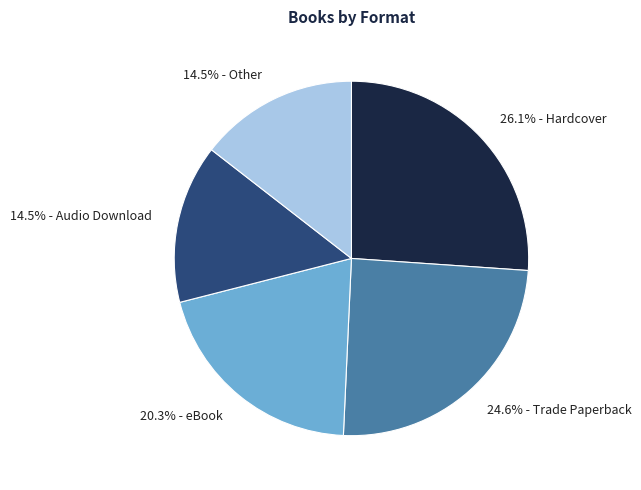

How many slices are in this pie chart?

5